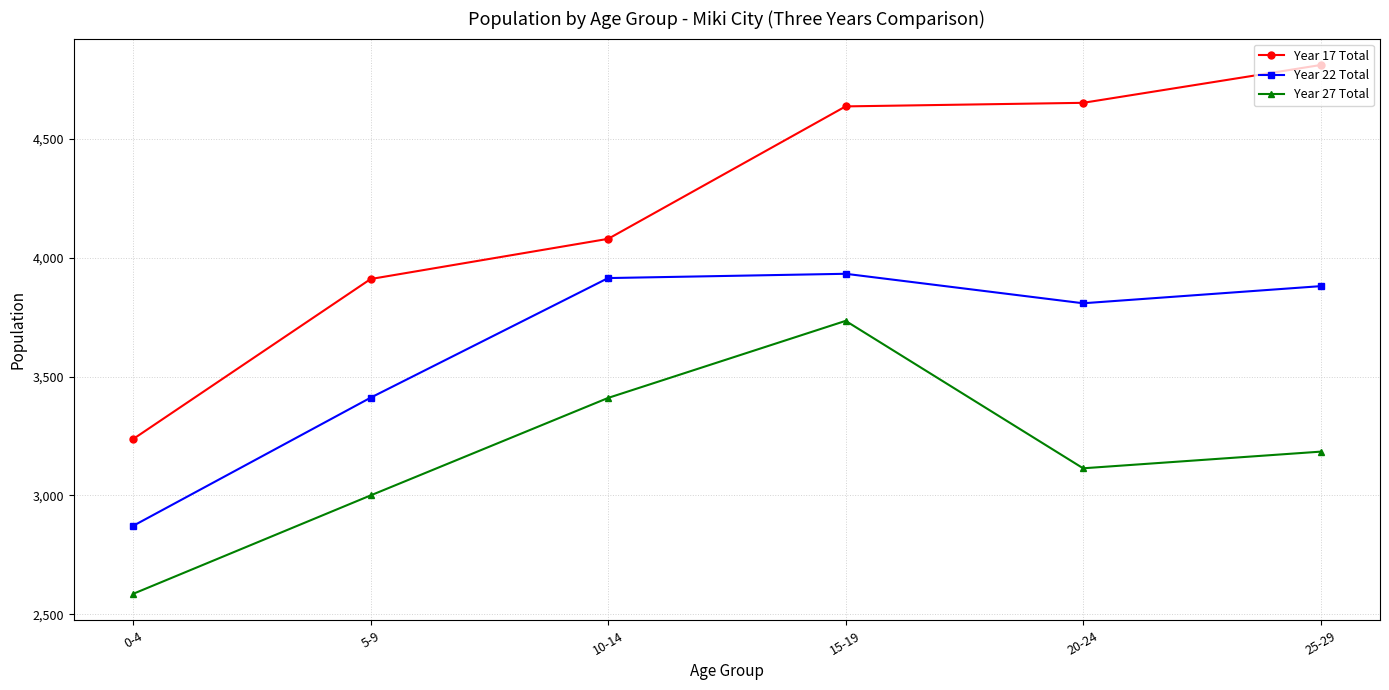

True or false: Year 22 Total and Year 27 Total cross at least once.

False